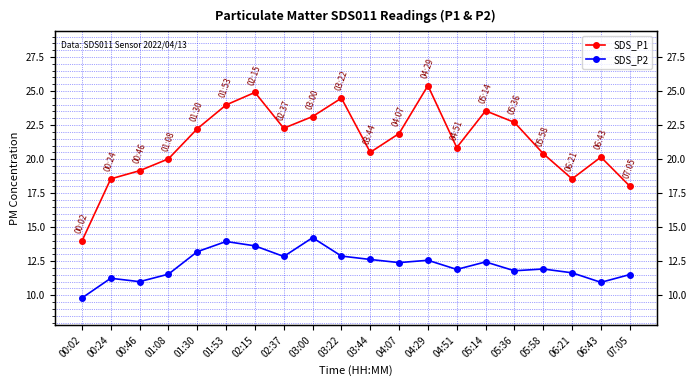

Which series has the largest range (max minus min)?

SDS_P1